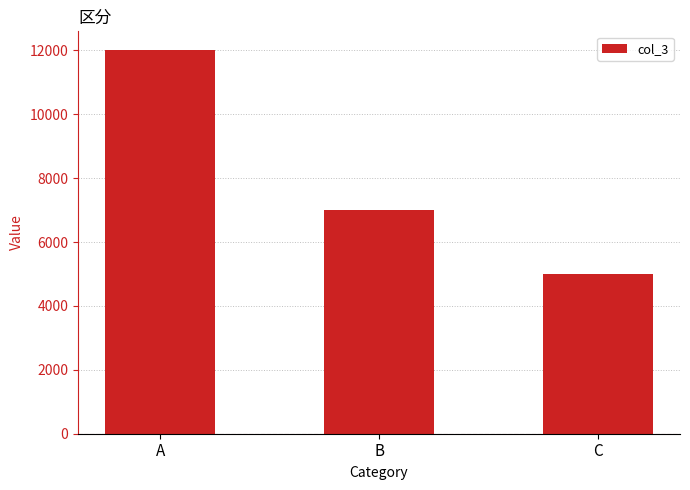

List the labels in order of value, smallest first.

C, B, A